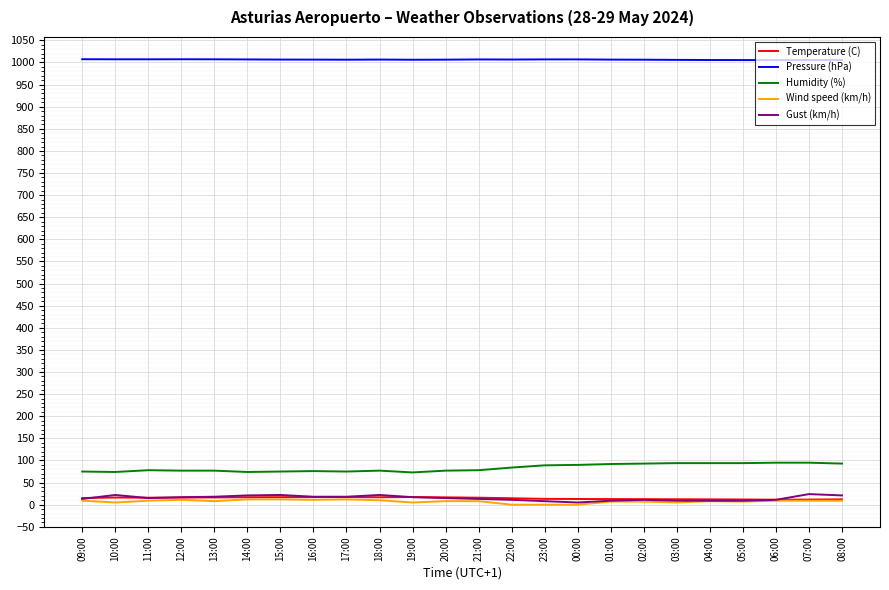

The Temperature (C) series shows 12.5 at 02:00. True or false?

True